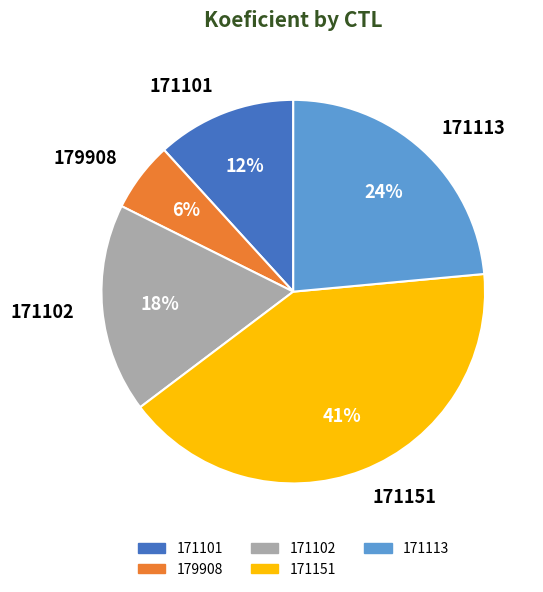

Is it true that 171113 is 24% of the pie?

True